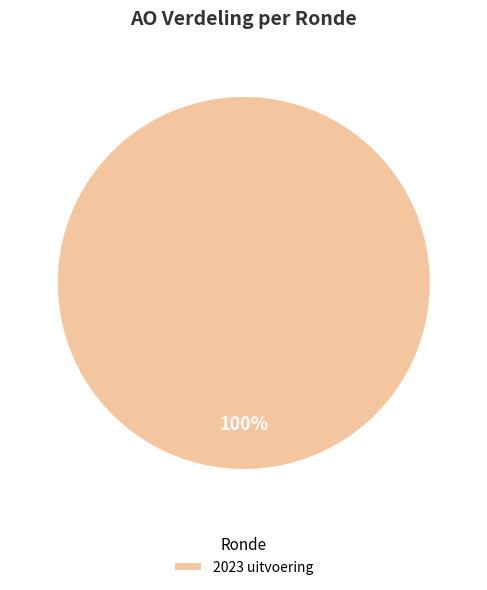

The 2023 uitvoering slice represents 100% of the pie. True or false?

True